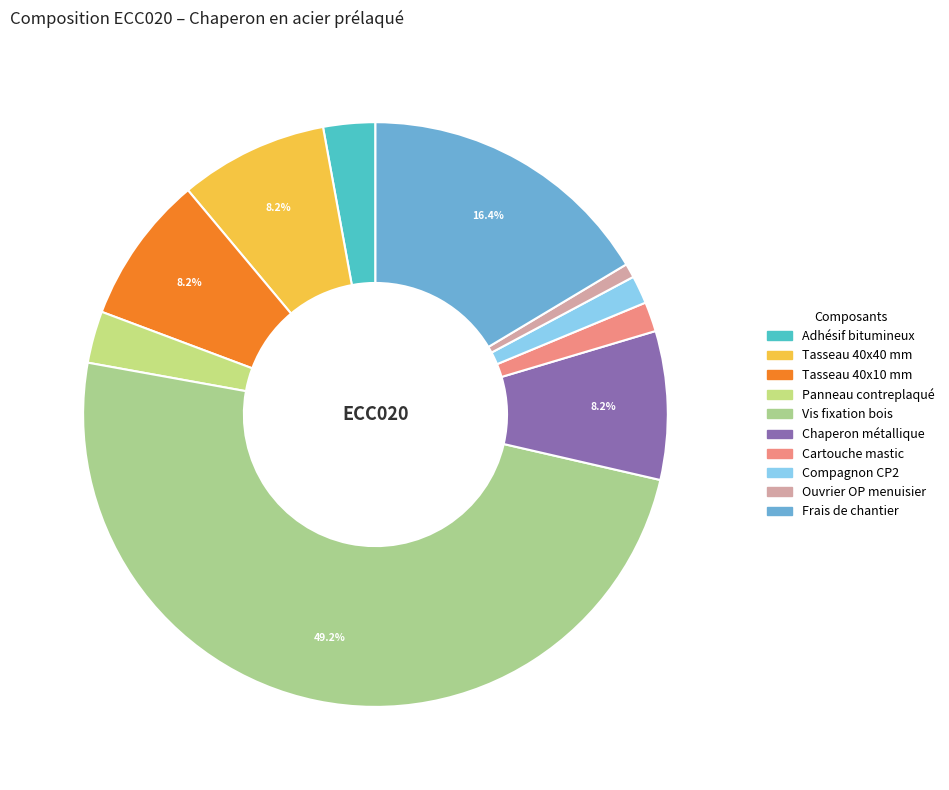

Count the number of slices in the pie.

10